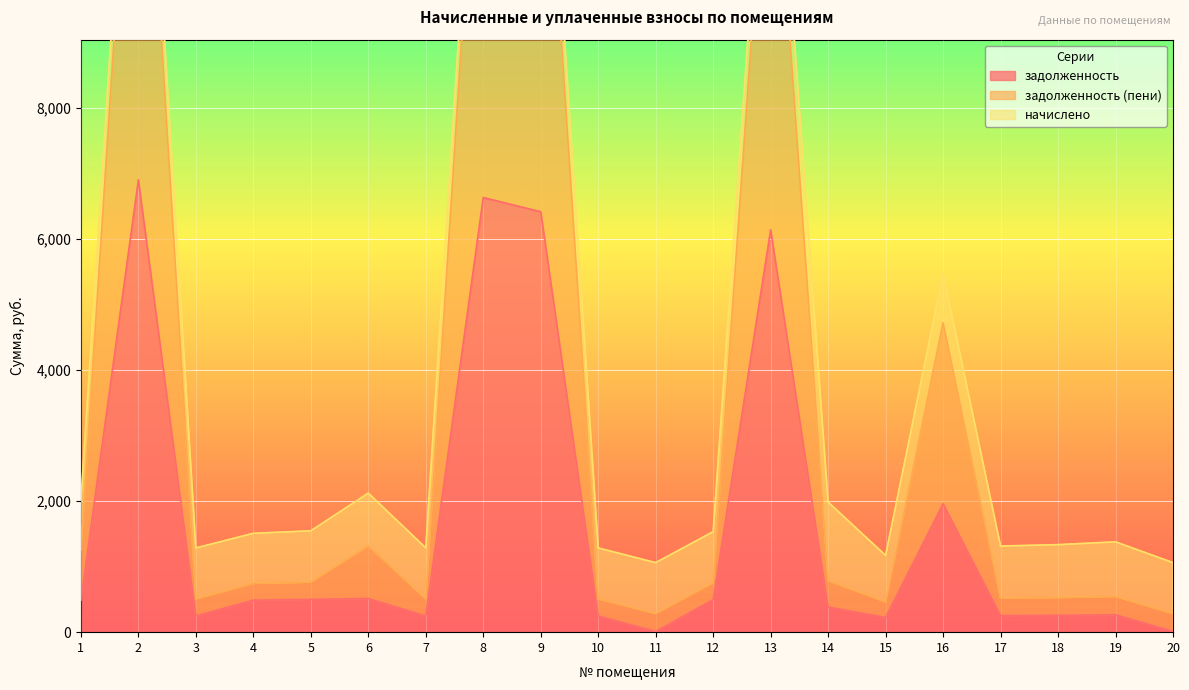

Which series changed the most between 10 and 13?

задолженность (пени)